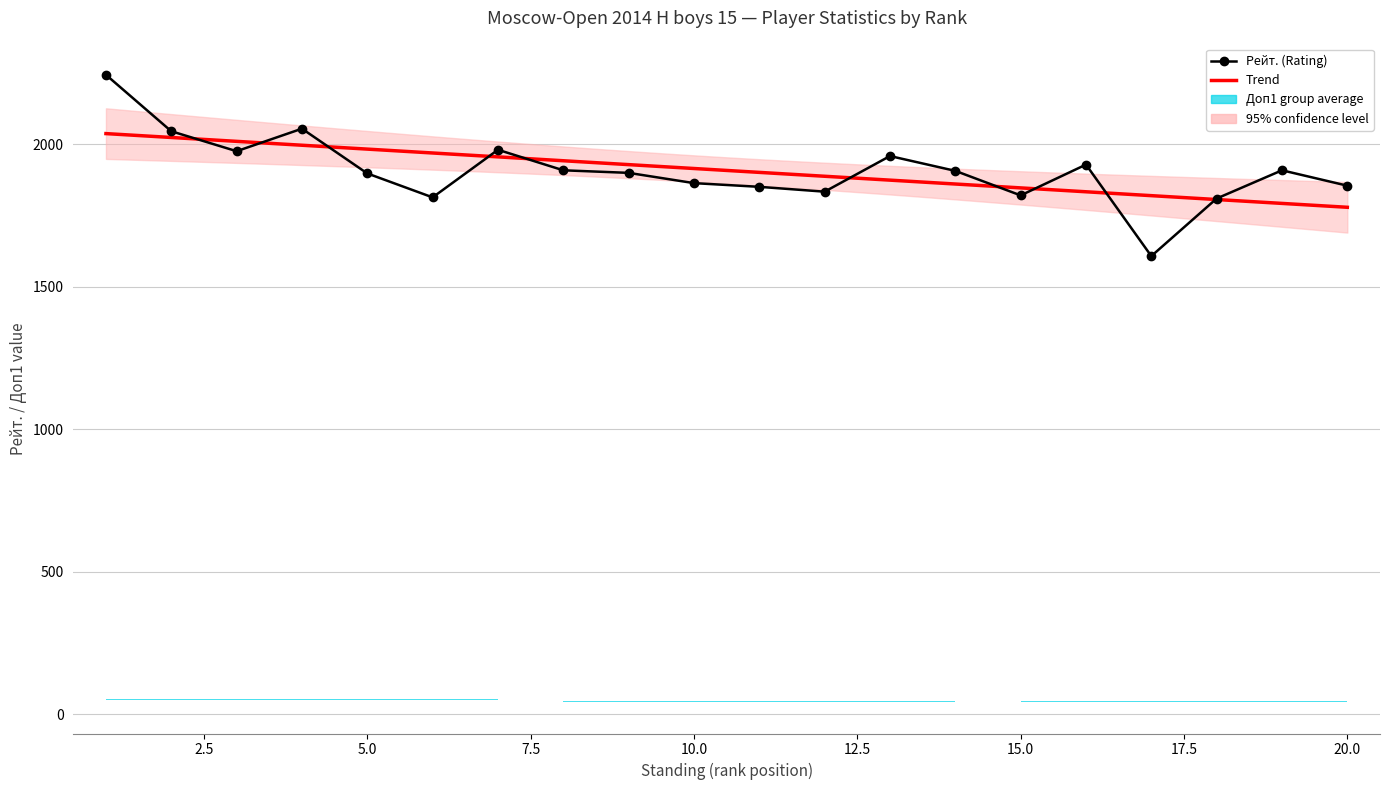

What is the total value across all series at 16?

3532